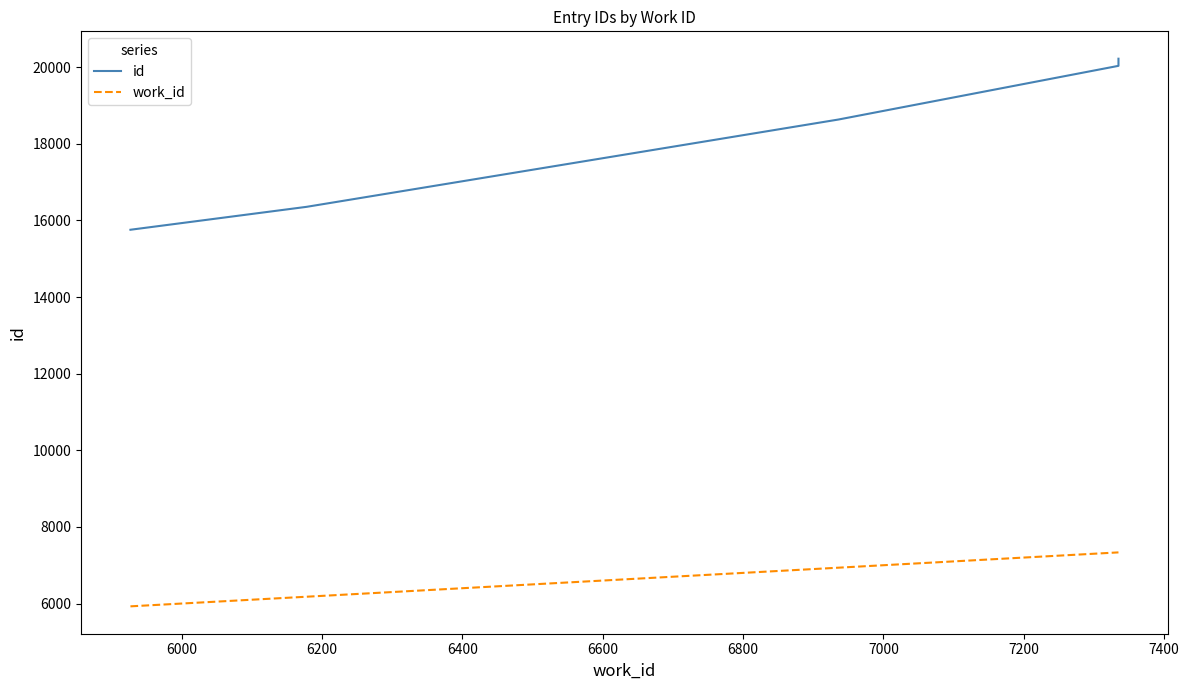

How many series are shown in this chart?

2